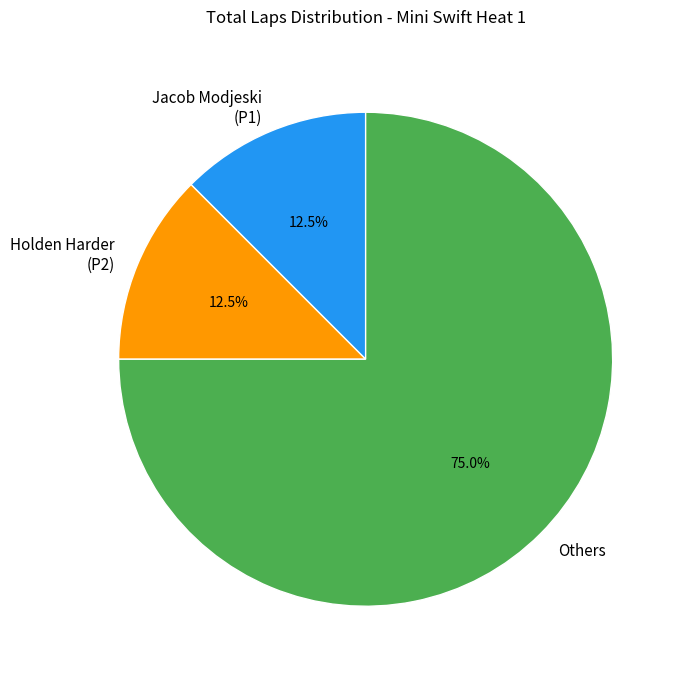

To the nearest percent, what is the difference between the largest and smallest slice percentages?

62%